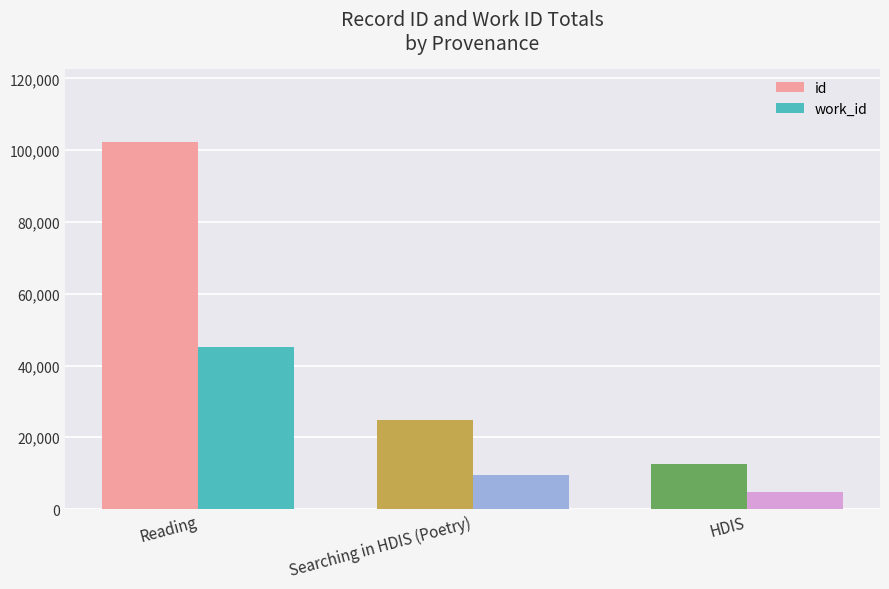

At how many categories does at least one series exceed 83124?

1